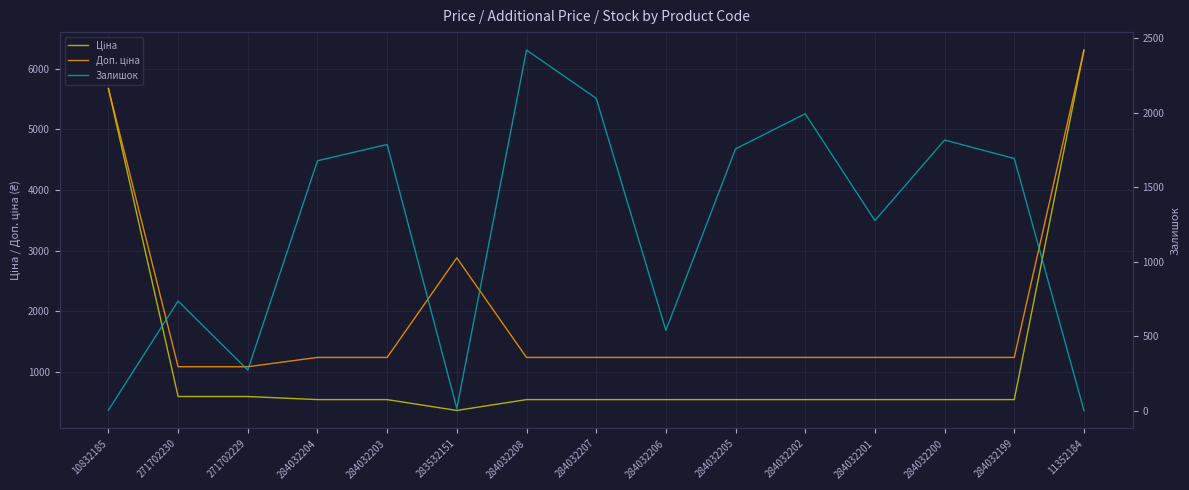

How many data points in Залишок are less than 1677?

7